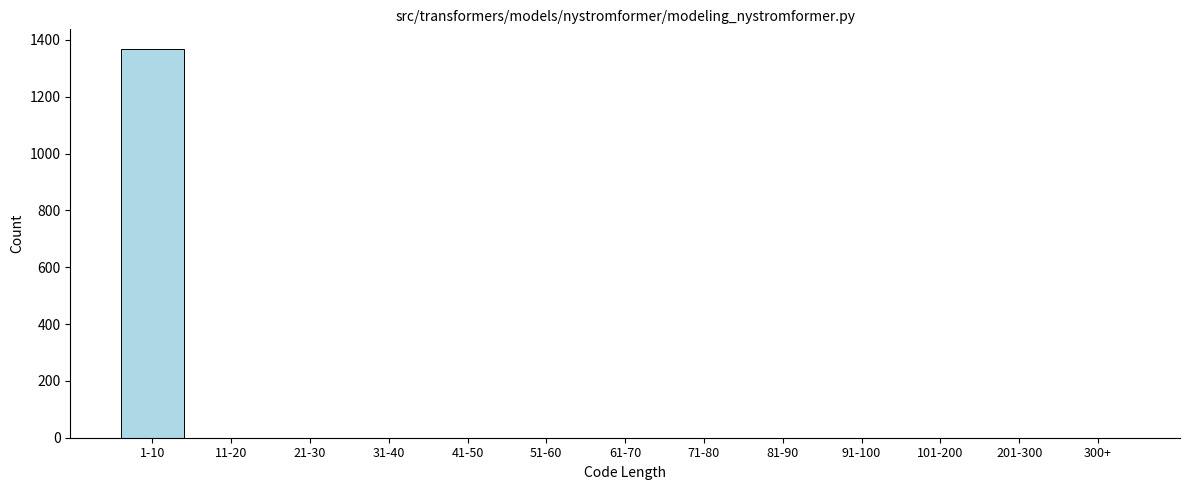

Reading left to right, list all the values displayed in this chart.

1-10=1369	11-20=0	21-30=0	31-40=0	41-50=0	51-60=0	61-70=0	71-80=0	81-90=0	91-100=0	101-200=0	201-300=0	300+=0